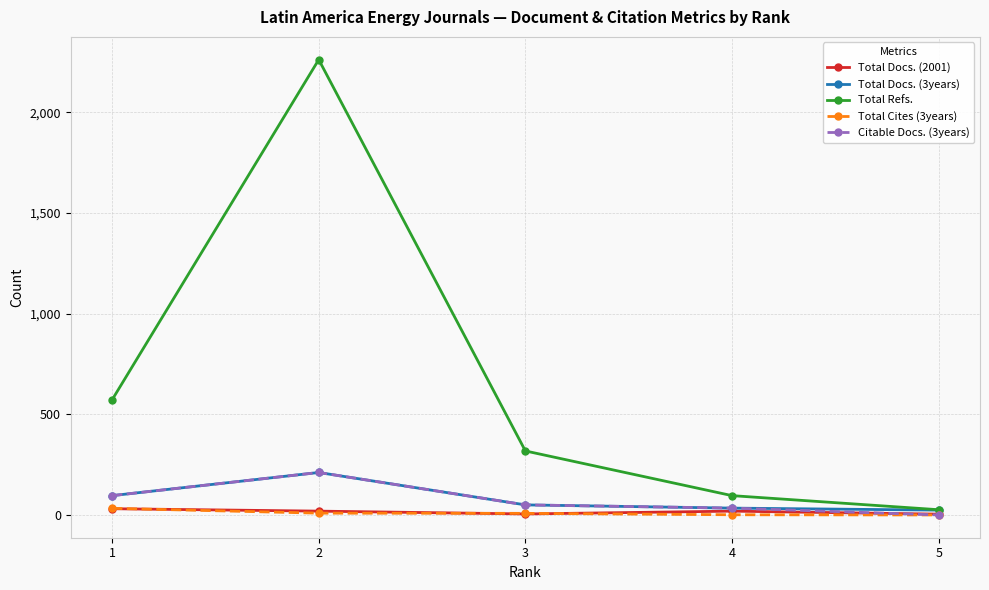

Between 1 and 3, which series saw the biggest shift?

Total Refs.